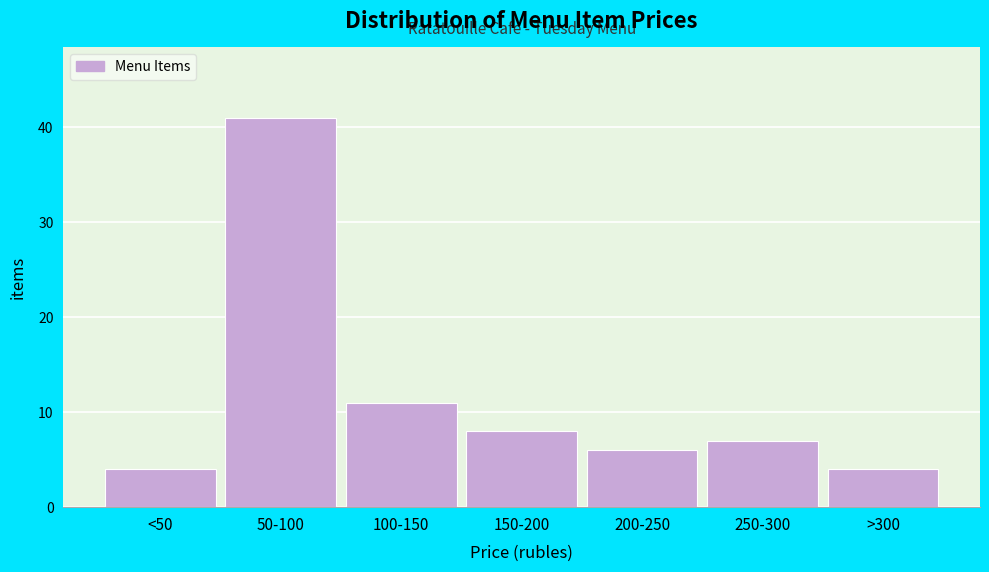

Reading right to left, list all the values displayed in this chart.

4	7	6	8	11	41	4